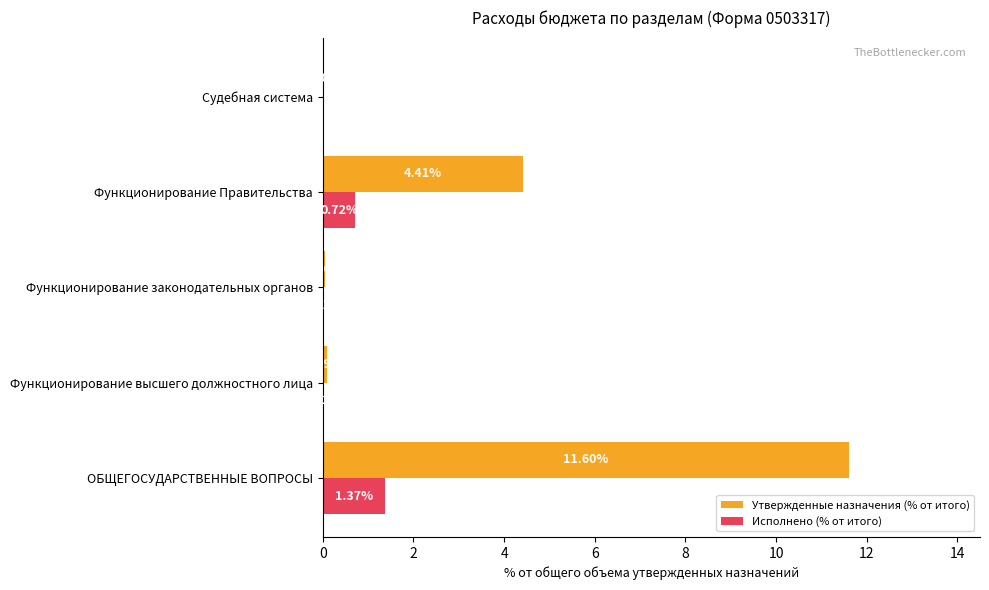

Where is Утвержденные назначения (% от итого) nearest to the value 5?

Функционирование Правительства